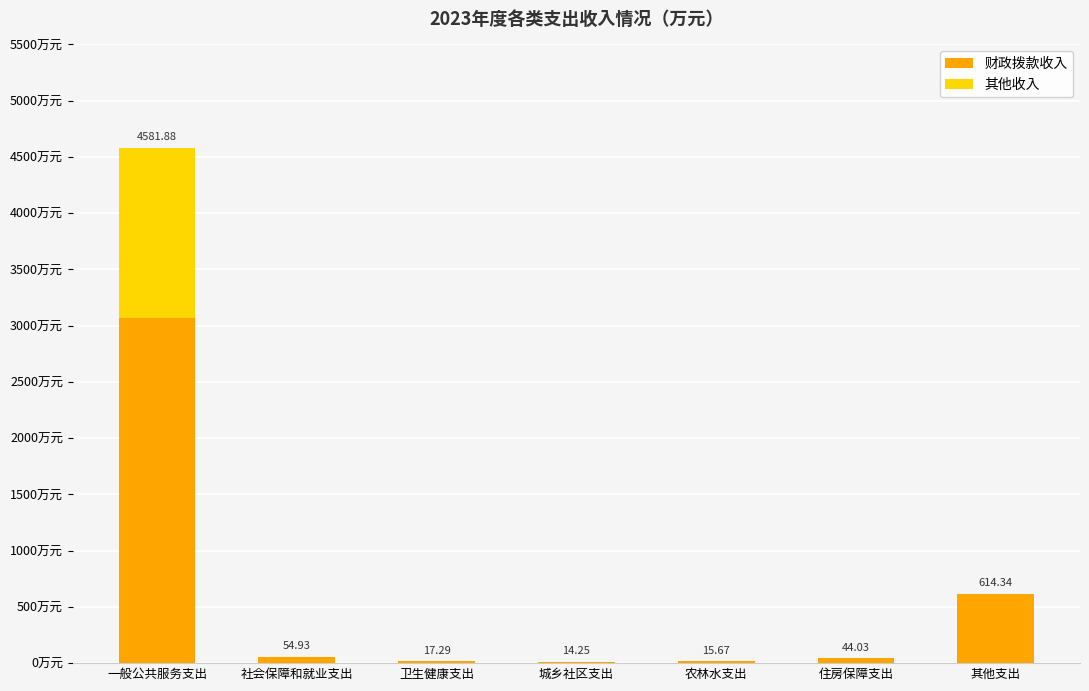

What are all the series names shown in the legend?

财政拨款收入, 其他收入